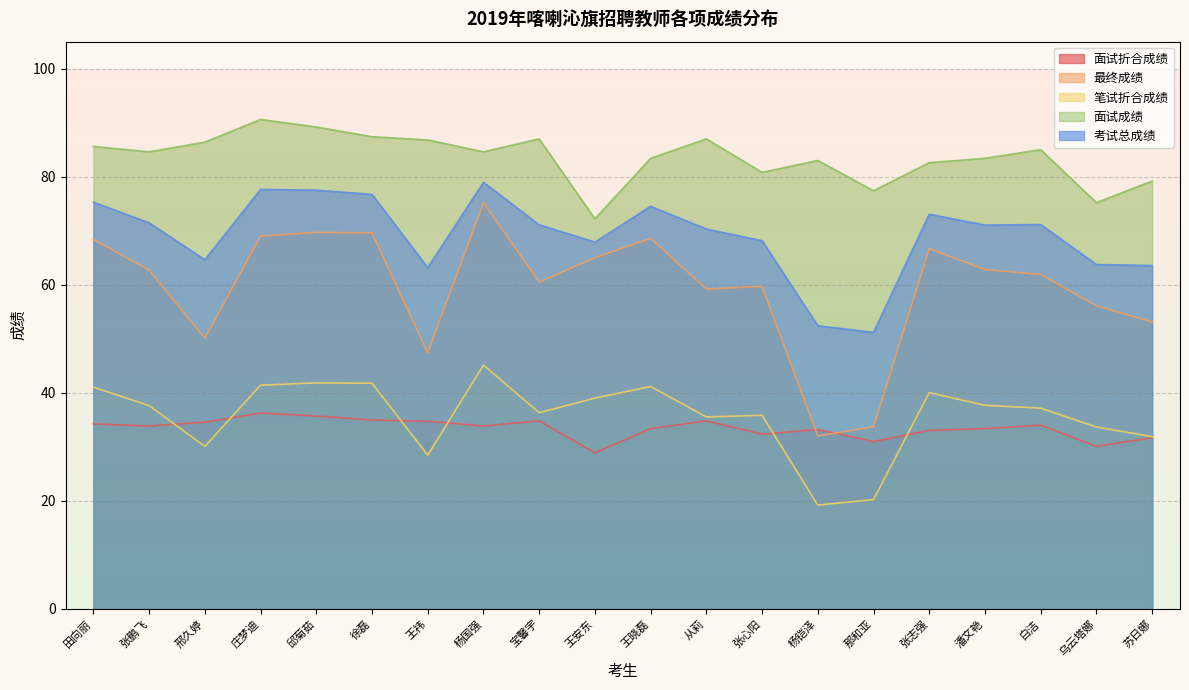

Does the chart have visible grid lines?

Yes